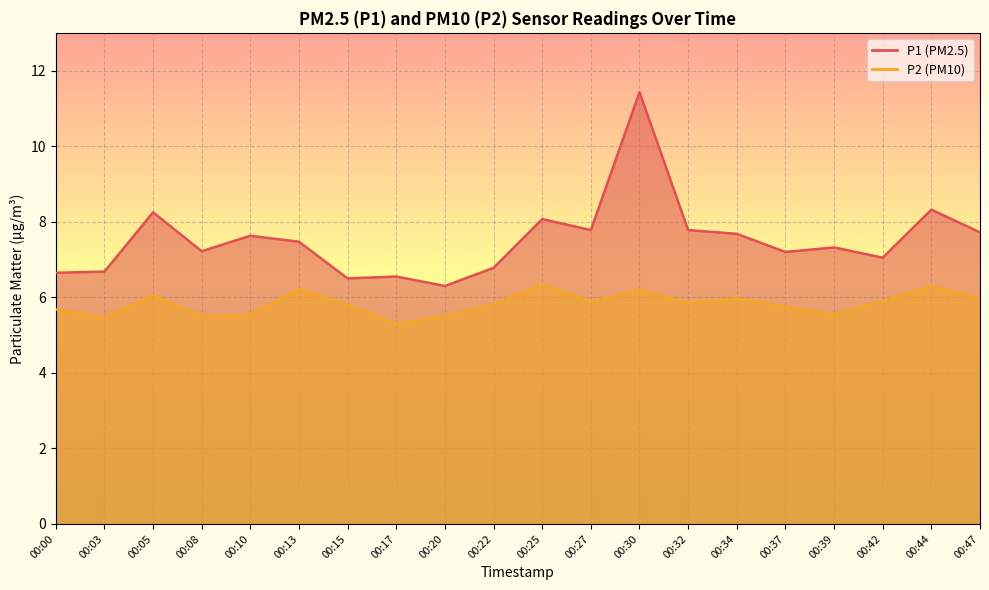

Reading left to right, extract all data points from this chart.

P1: 6.7	6.7	8.2	7.2	7.6	7.5	6.5	6.5	6.3	6.8	8.1	7.8	11.4	7.8	7.7	7.2	7.3	7.0	8.3	7.7
P2: 5.7	5.5	6.0	5.5	5.5	6.2	5.8	5.3	5.5	5.8	6.3	5.9	6.2	5.8	6.0	5.8	5.5	5.9	6.3	6.0